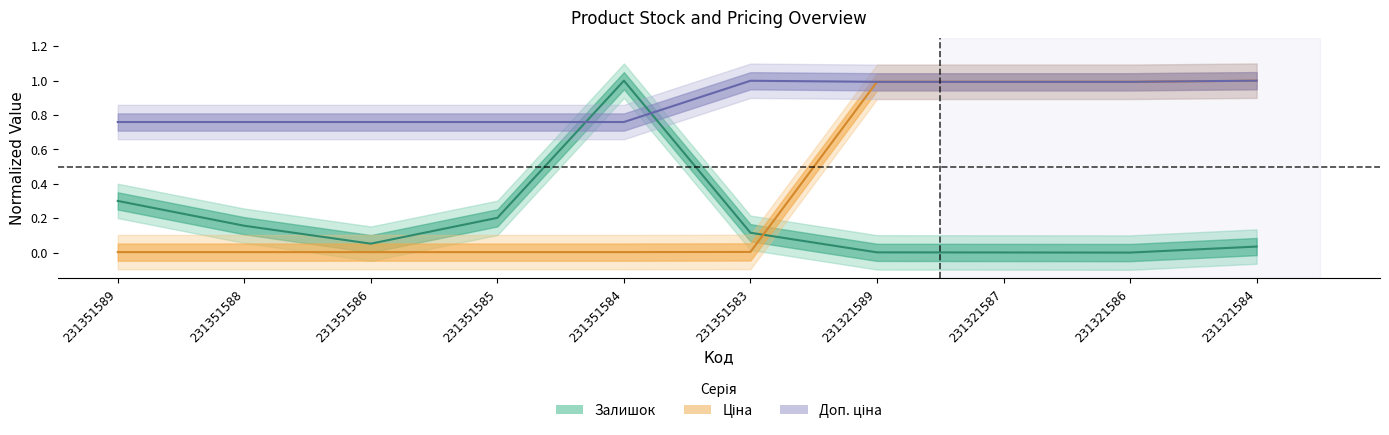

What is the value of the Ціна point at the 7th from the left?

1.0